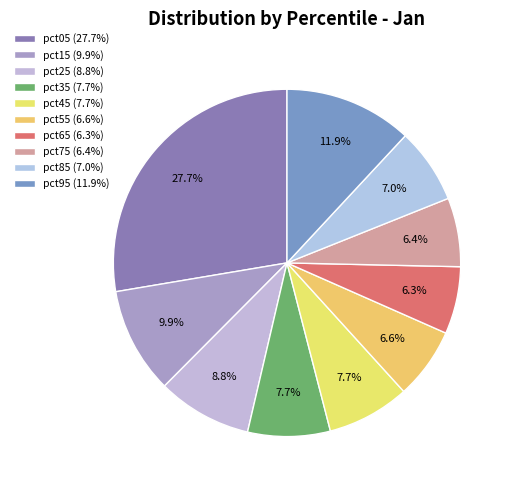

How many segments does this pie chart have?

10